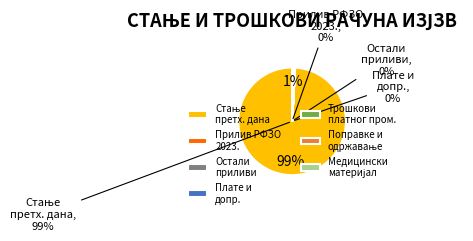

True or false: ТРОШКОВИ ПЛАТНОГ ПРОМЕТА accounts for 1% of the total.

False